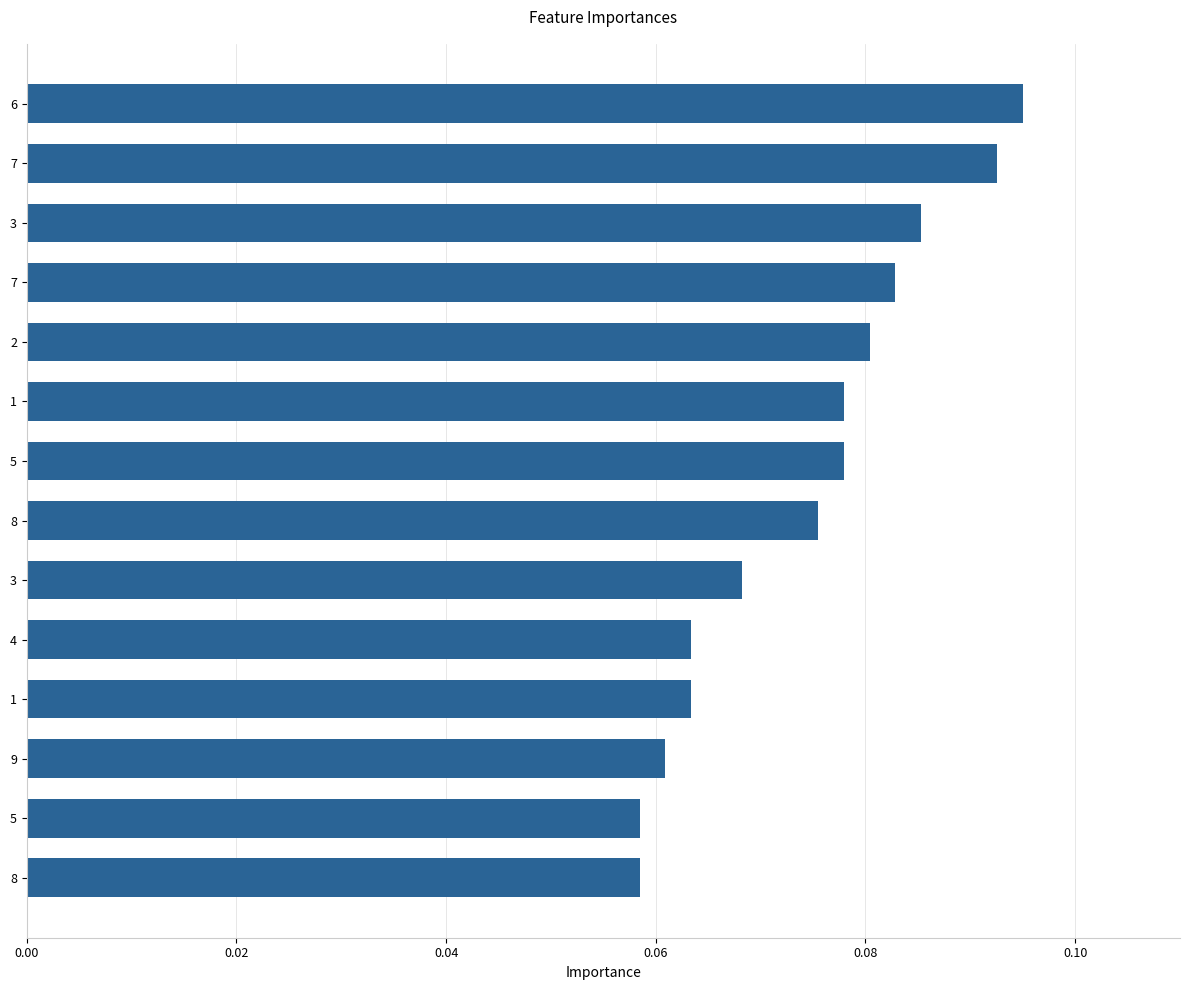

Are the bars horizontal?

Yes